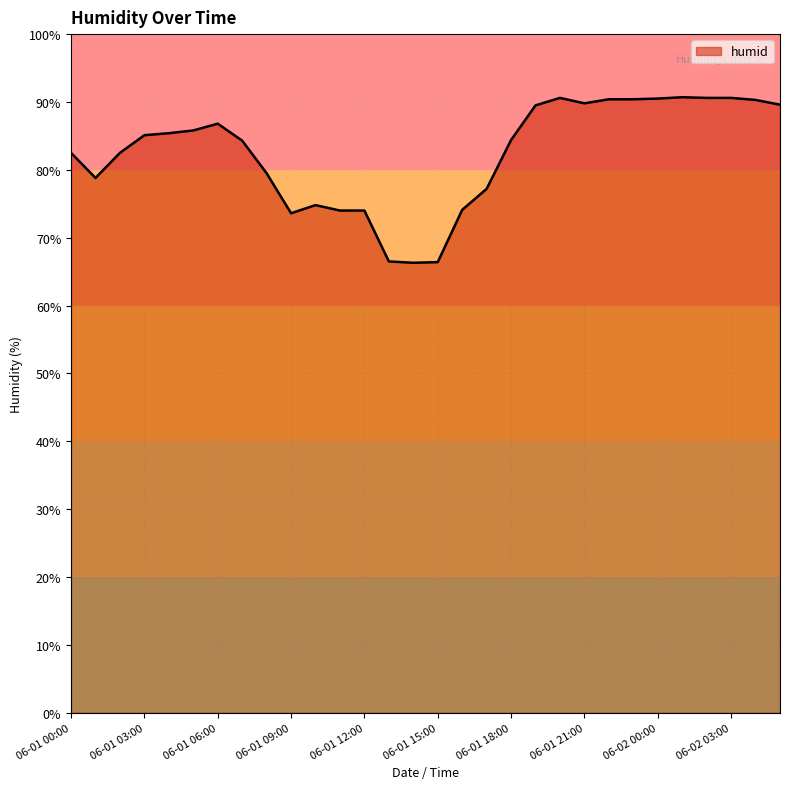

What is the difference between the maximum and second lowest values?

24.3